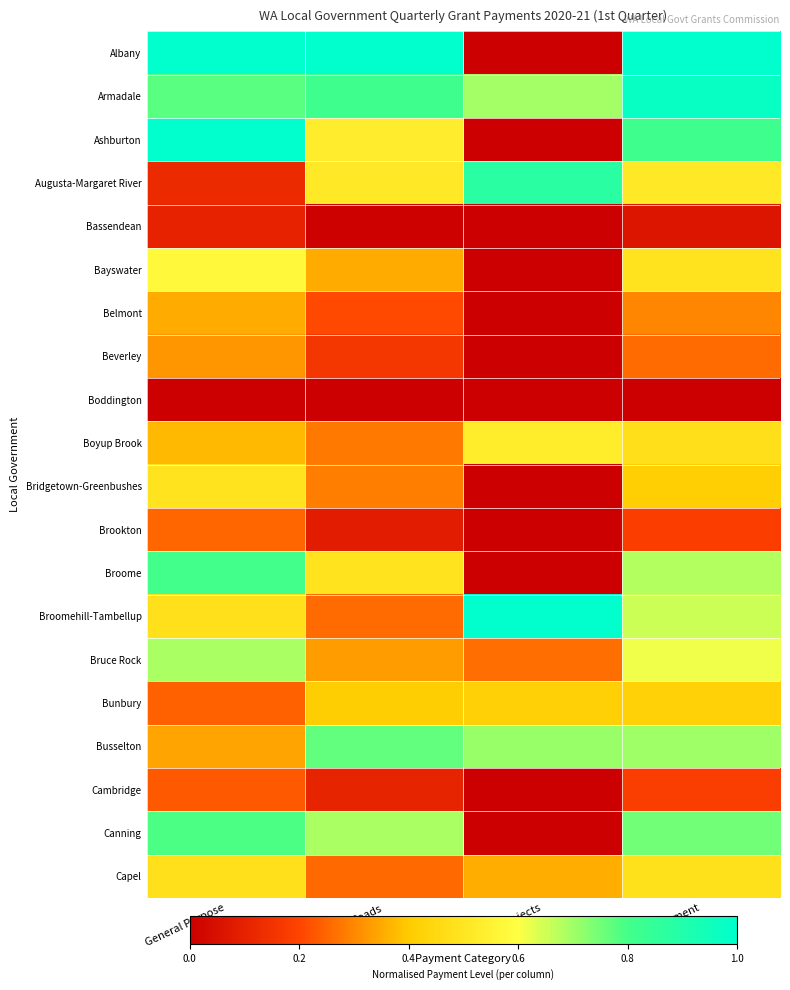

Count the number of data series in this chart.

20